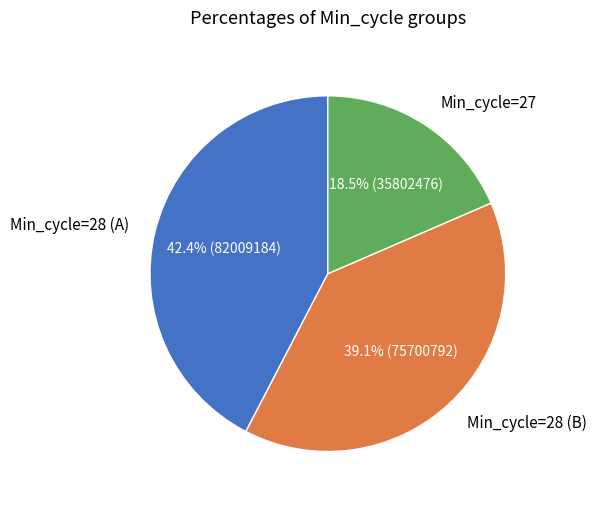

Do Min_cycle=28 (B) and Min_cycle=27 together represent more than half of the pie?

Yes